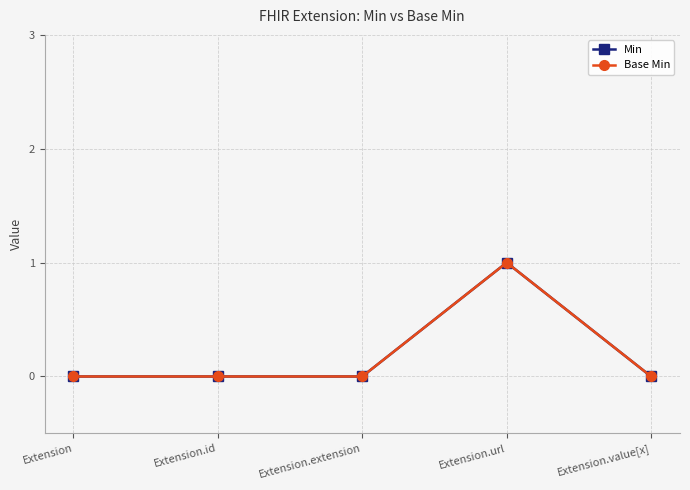

At which label is Min closest to 0?

Extension